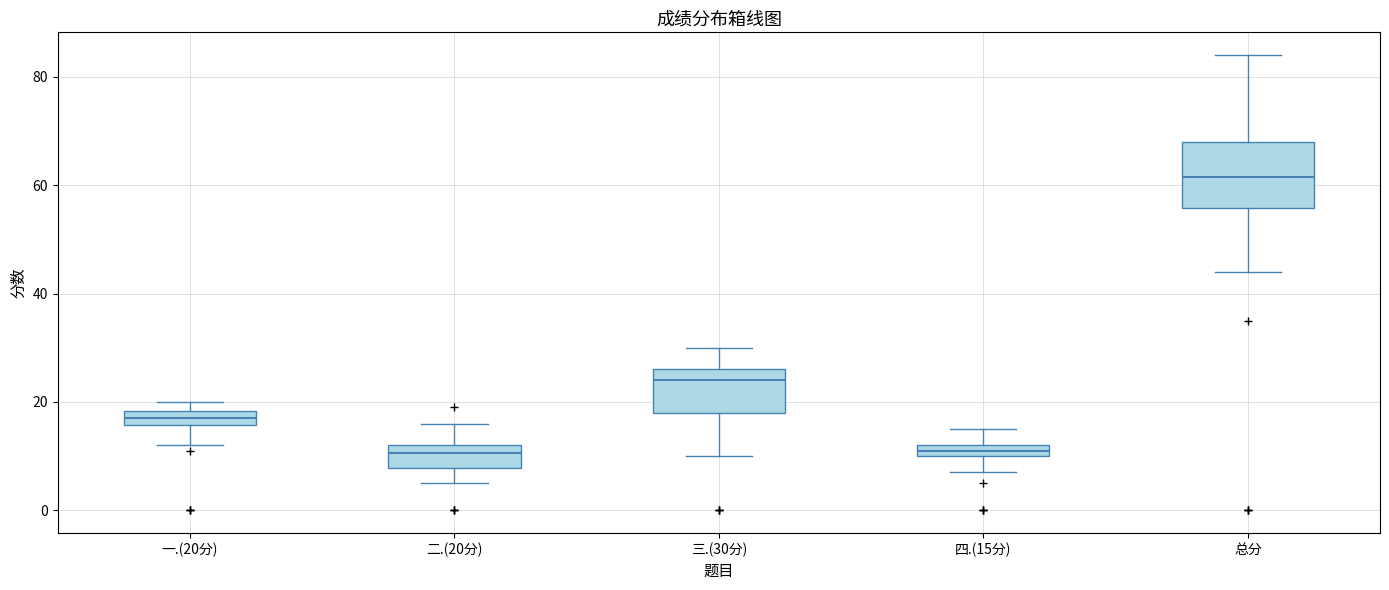

Which box is the tallest, from its lower edge to its upper edge?

总分